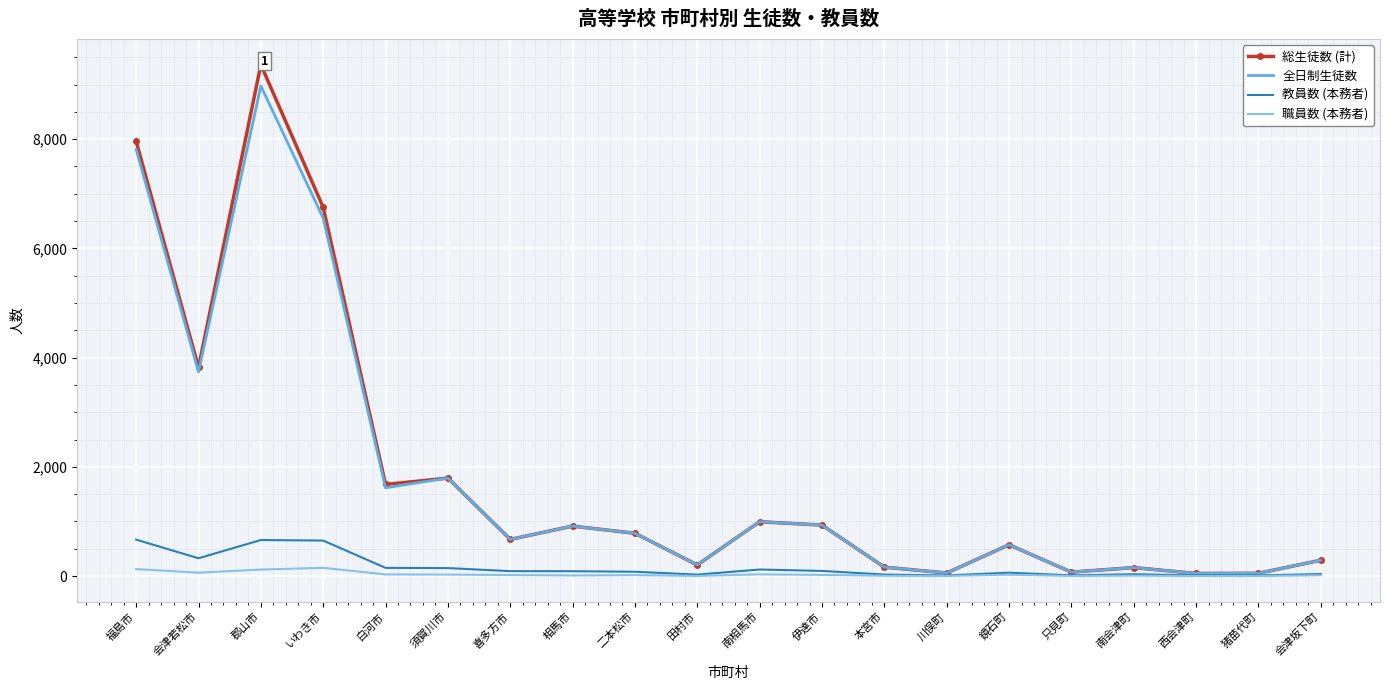

Where is 全日制生徒数 nearest to the value 4511?

会津若松市